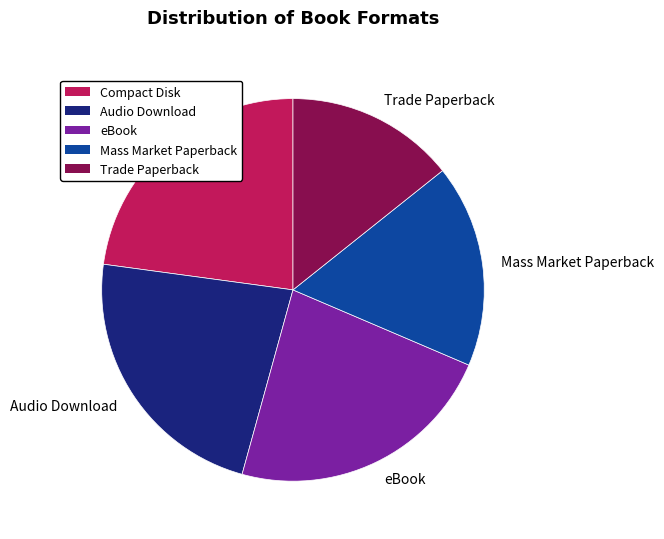

True or false: Mass Market Paperback accounts for 17% of the total.

True